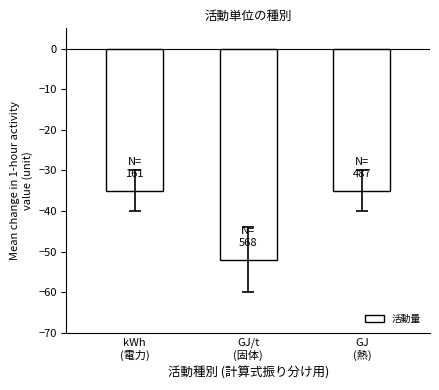

The value at kWh
(電力) is -35. True or false?

True